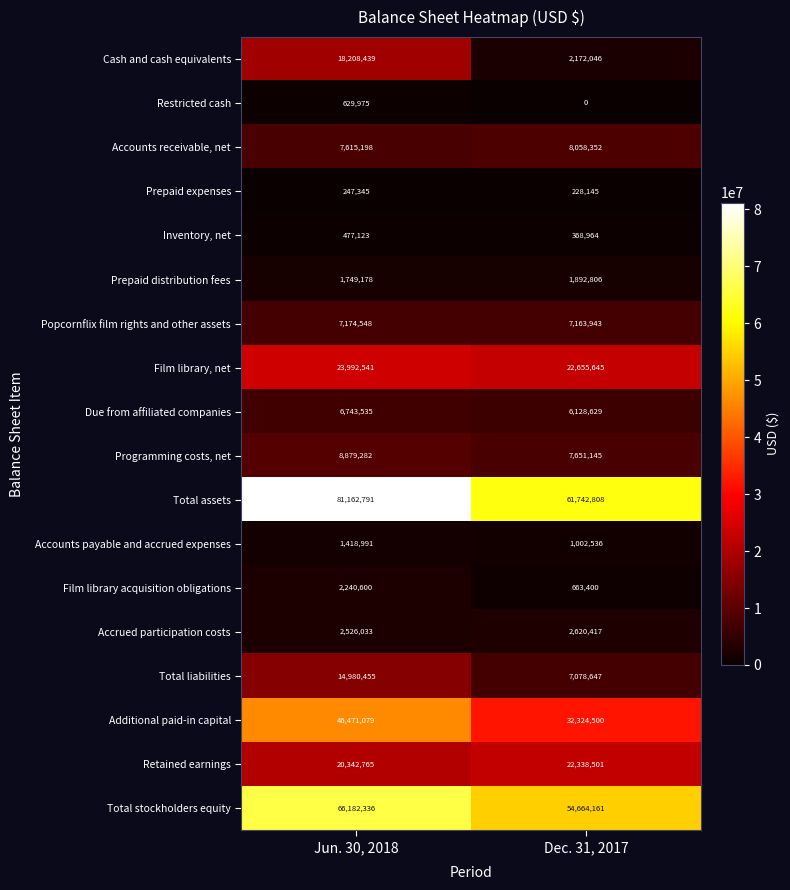

Which category has the highest value in the Retained earnings series?

Dec. 31, 2017